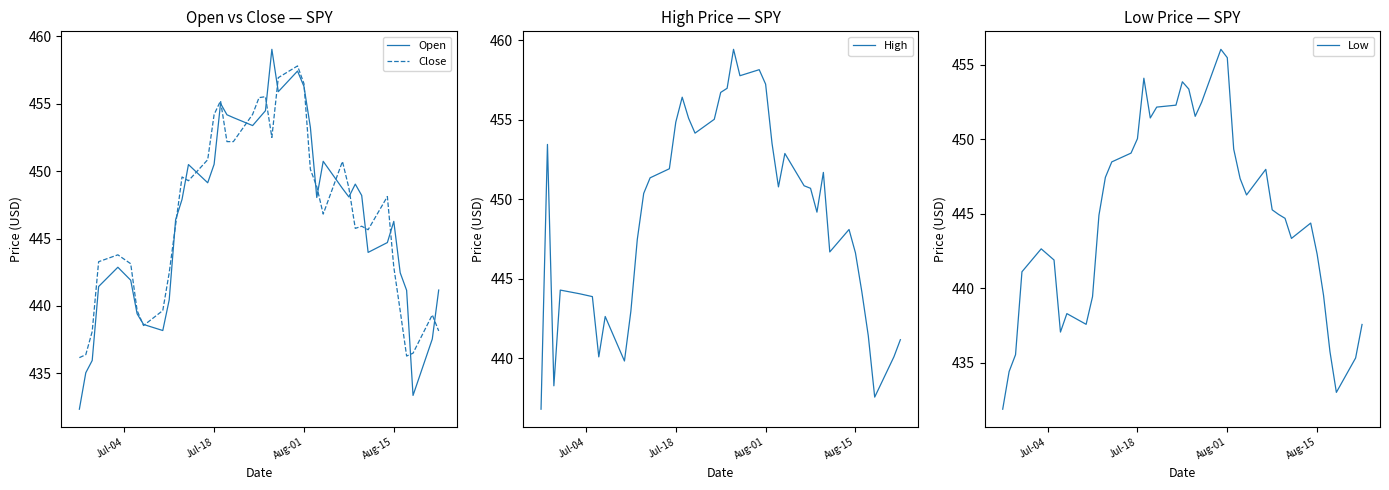

What is the lowest value of the Open series?

432.4